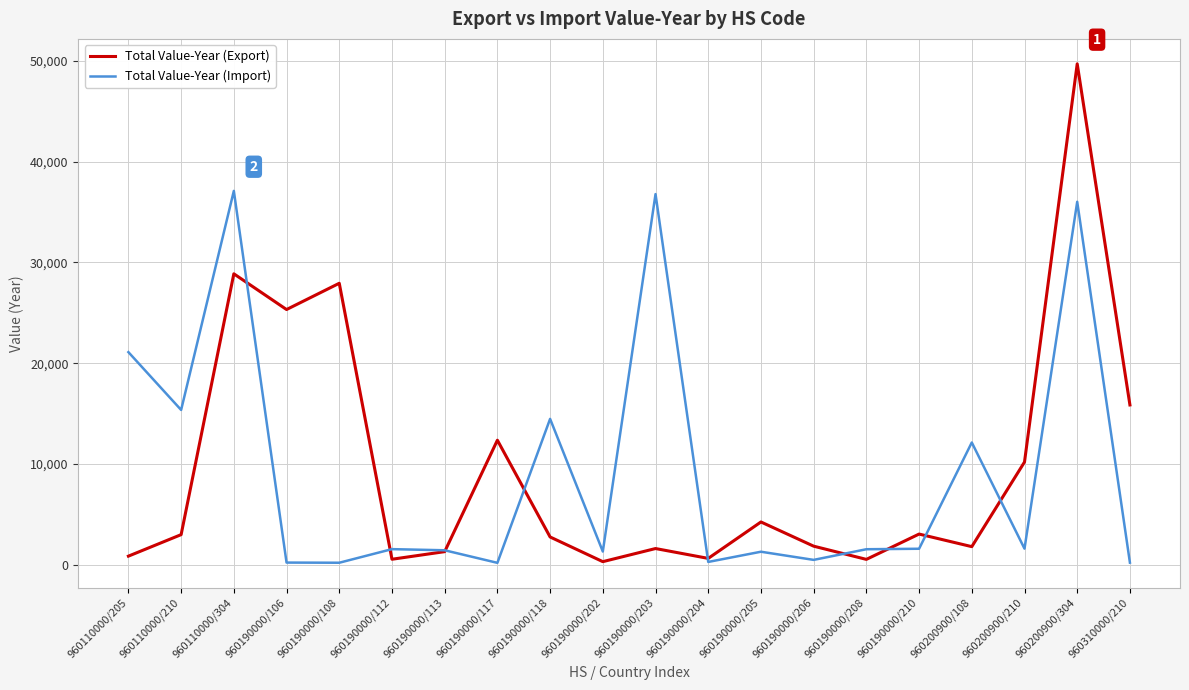

Is this an area chart (filled region under the line)?

No